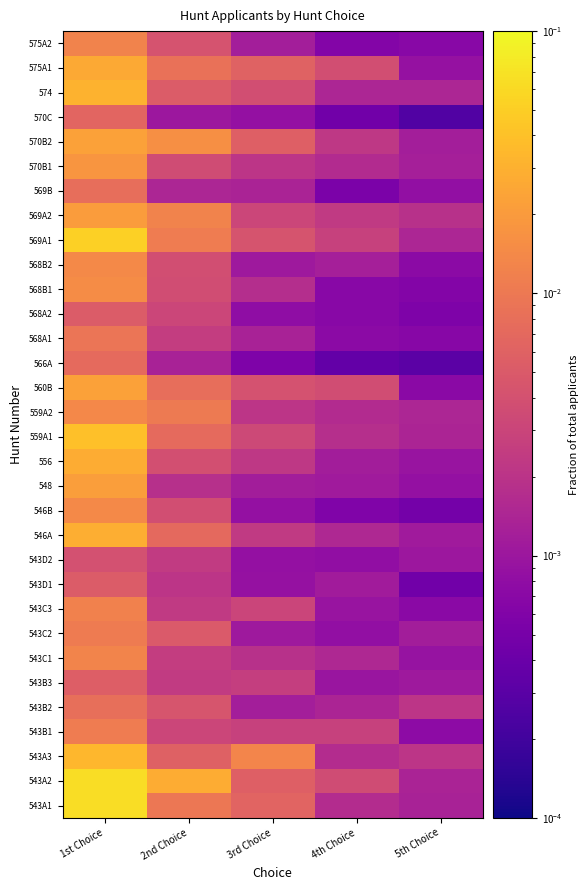

Which label corresponds to the largest value in the chart?

1st Choice